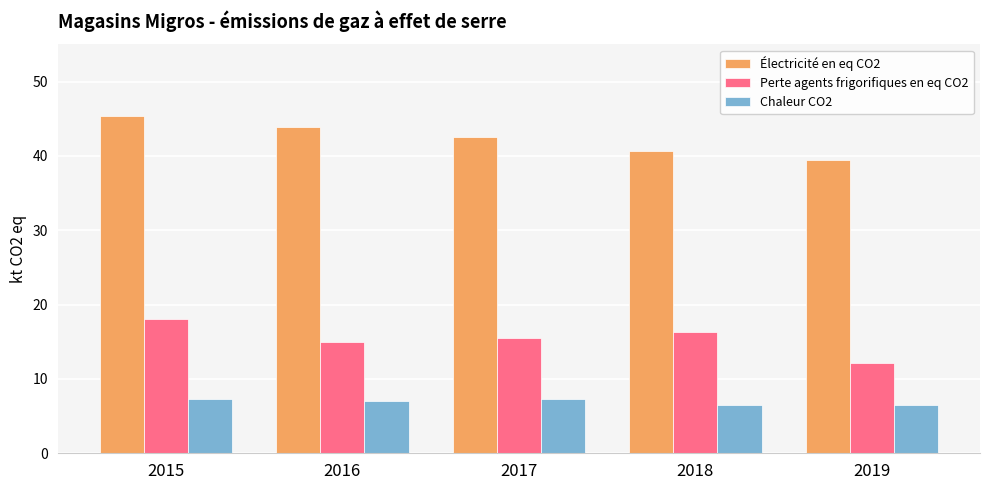

What is the average value of the Perte agents frigorifiques en eq CO2 series?

15.4